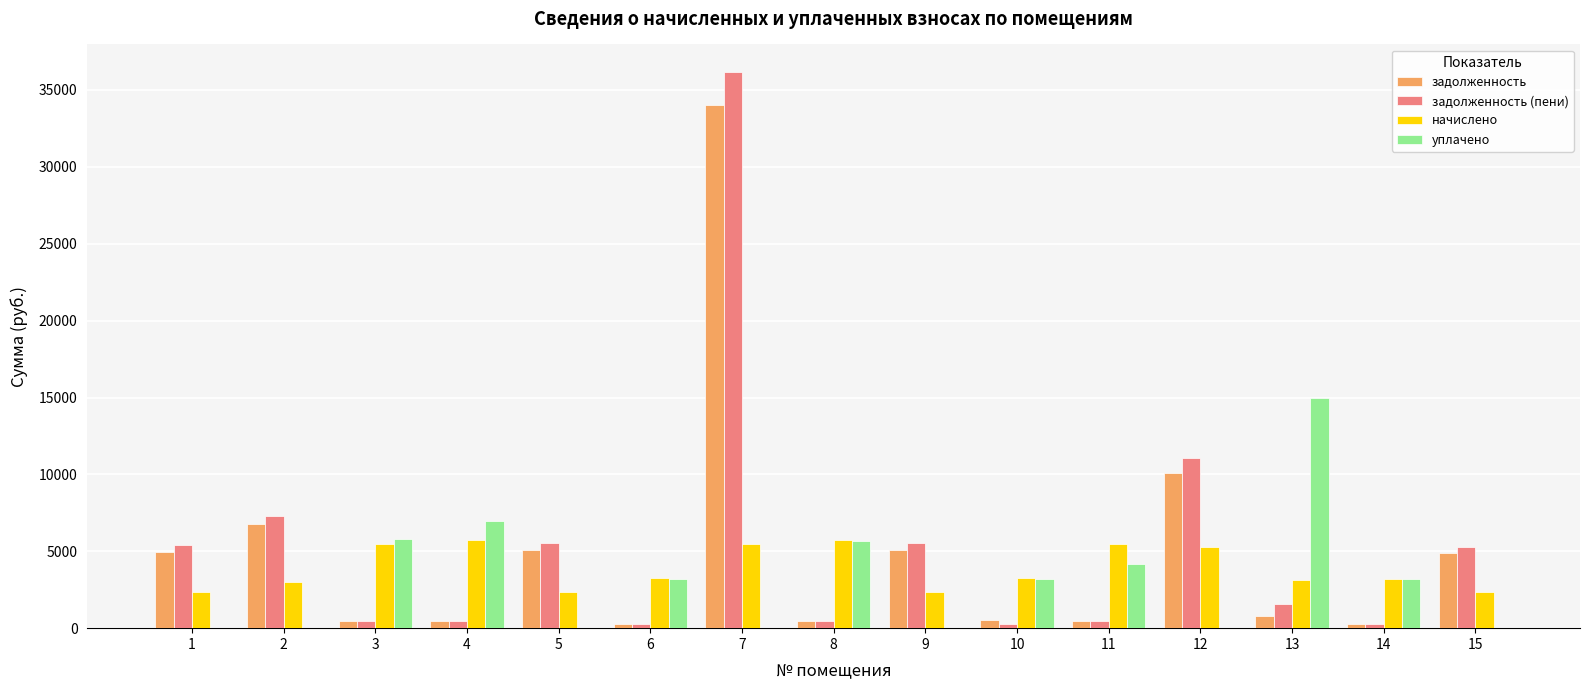

Between 5 and 13, which series saw the biggest shift?

уплачено